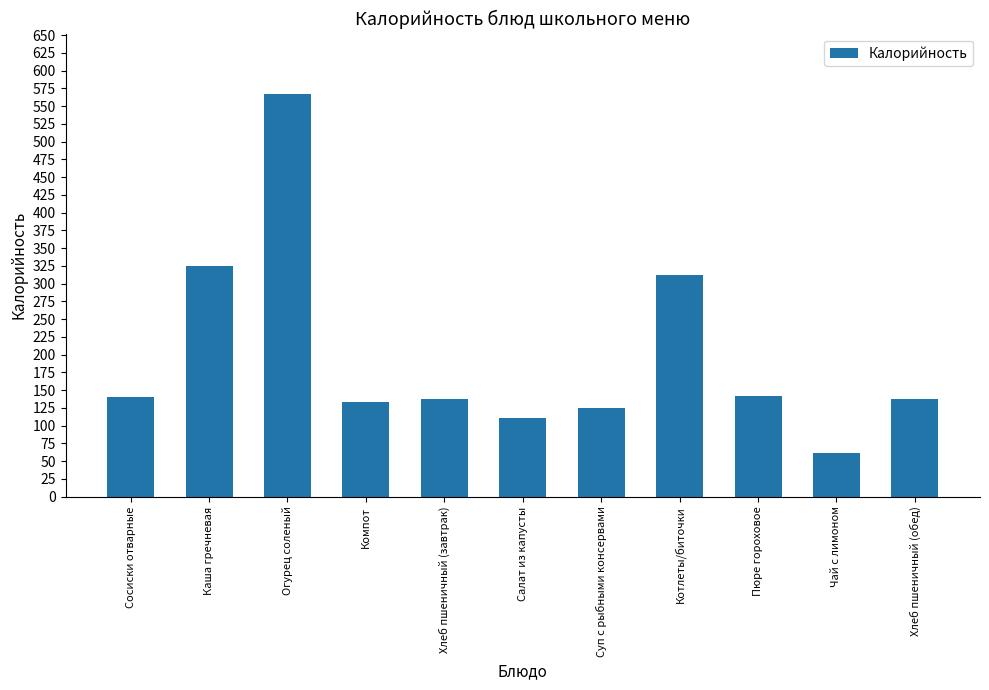

Does the chart contain stacked bars?

No